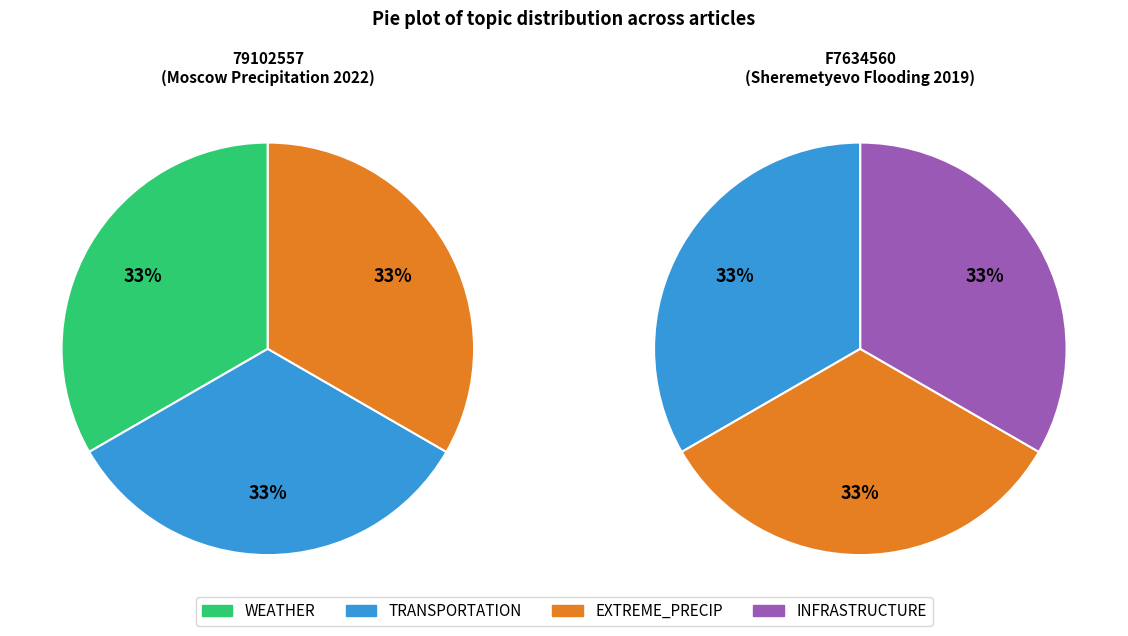

Combined, do F7634560-1426-4FA8-947F-64C2CF1951F3 and 79102557-096A-4FD7-97FB-B7AB74D2DB1F account for over 50%?

Yes